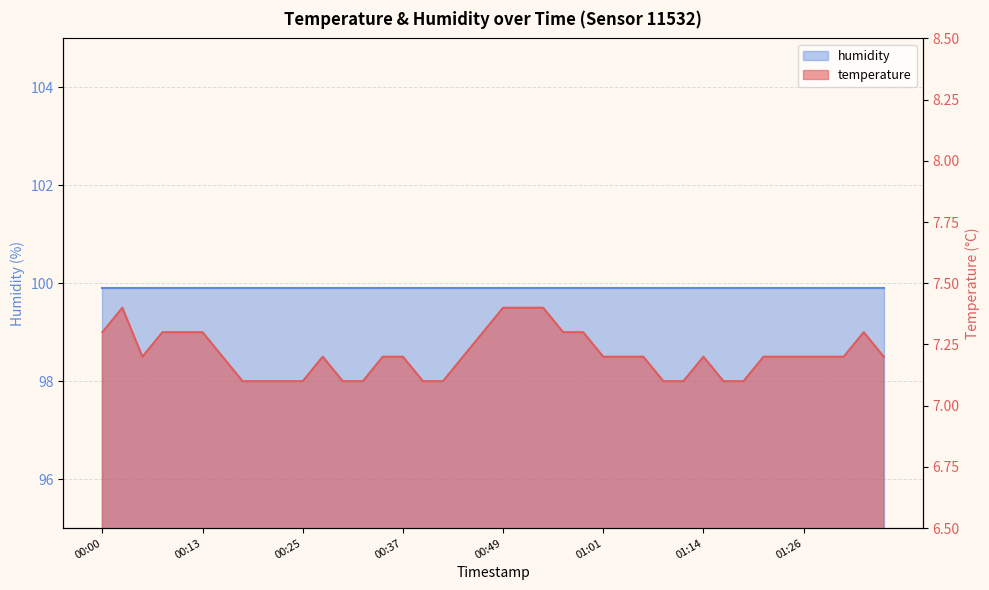

How many interior local peaks (higher than both neighbors) does the data have?

4